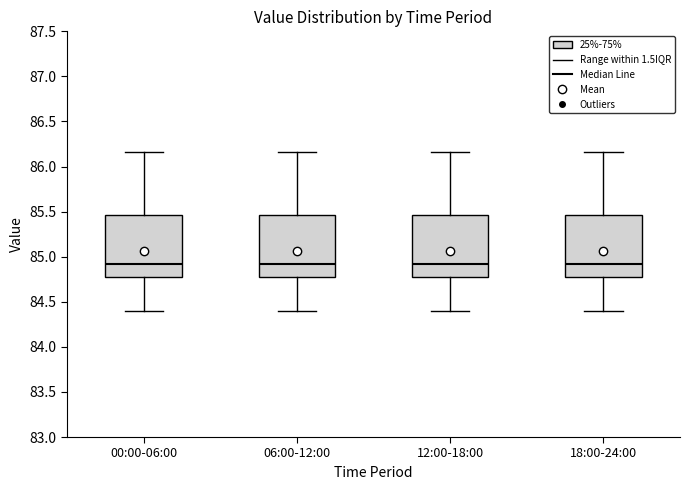

Reading left to right, read every box against the y-axis: the position of its median line, the range the box covers, and the ends of its whiskers. The values are not printed on the chart, so give them approximately, as read against the axis.

00:00-06:00: median 84.90, box 84.80 to 85.45, whiskers 84.40 to 86.15
06:00-12:00: median 84.90, box 84.80 to 85.45, whiskers 84.40 to 86.15
12:00-18:00: median 84.90, box 84.80 to 85.45, whiskers 84.40 to 86.15
18:00-24:00: median 84.90, box 84.80 to 85.45, whiskers 84.40 to 86.15